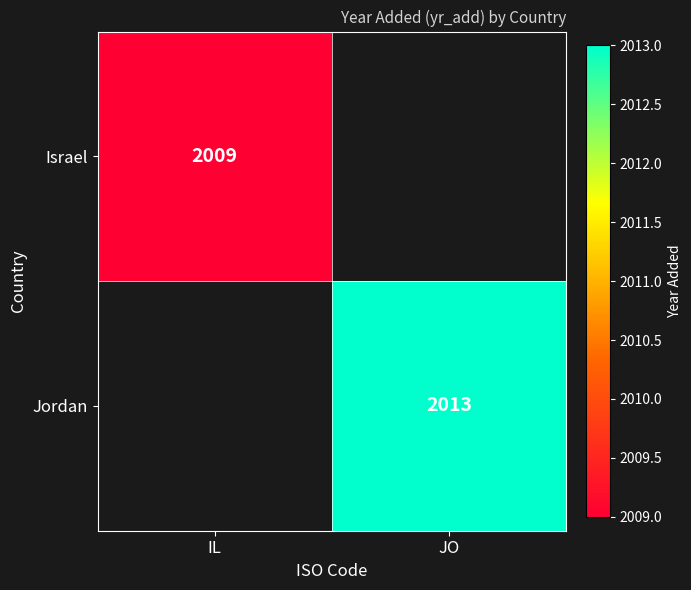

True or false: Israel has a value of 3524 at IL.

False